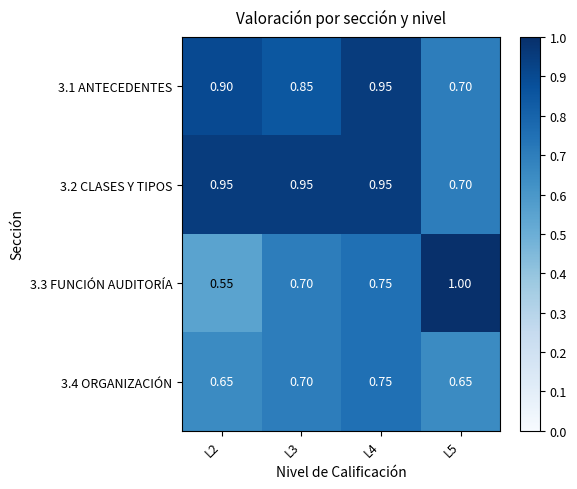

Is the value of 3.2 CLASES Y TIPOS at L4 greater than the value of 3.1 ANTECEDENTES at L3?

Yes